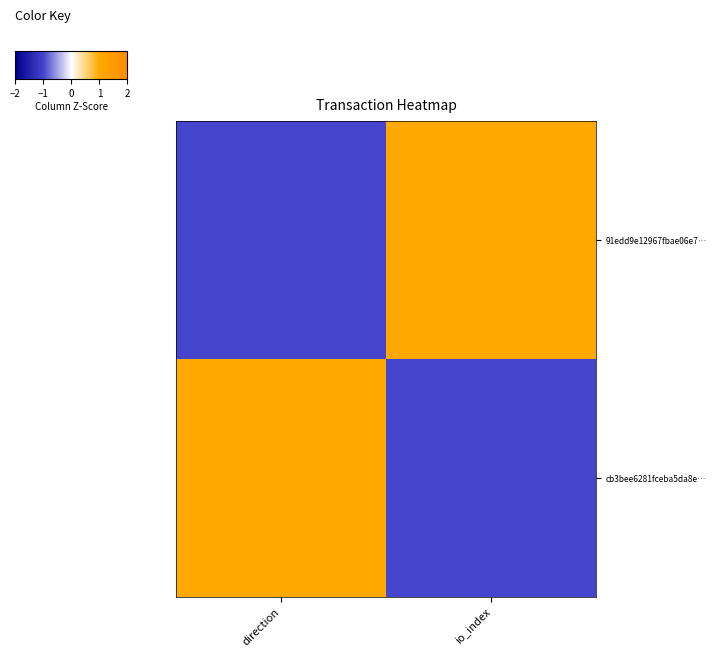

Reading left to right, extract all data points from this chart.

91edd9e12967fbae06e7…: direction=-1	io_index=1
cb3bee6281fceba5da8e…: direction=1	io_index=-1